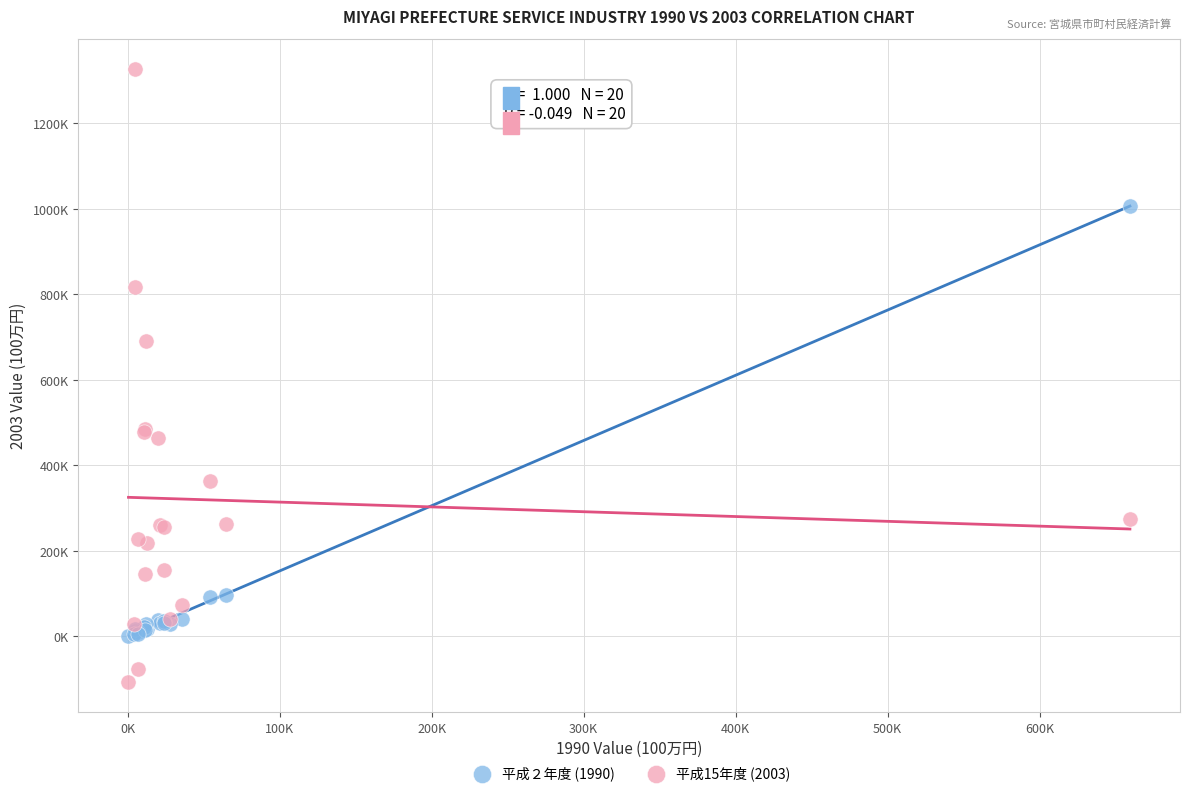

Which series reaches the minimum Y coordinate?

平成15年度 (2003)